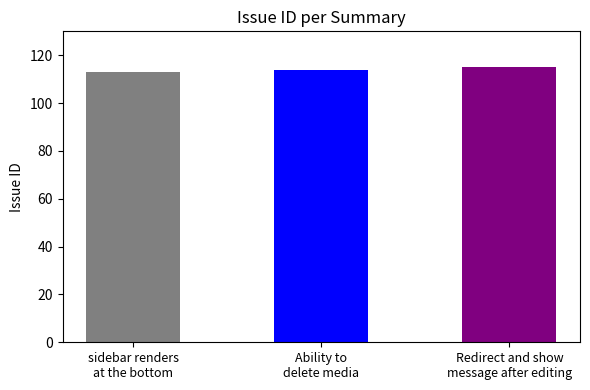

Reading left to right, transcribe all the data shown in this chart.

113	114	115